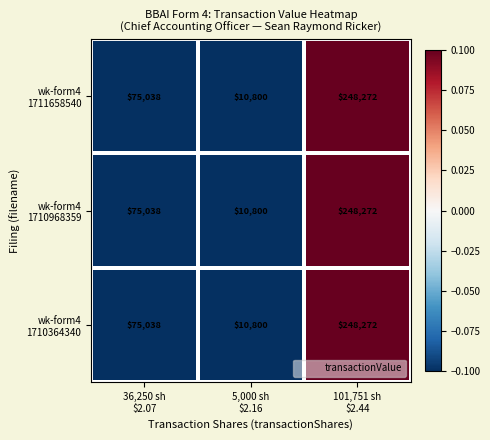

What is the minimum value shown in the chart?

10800